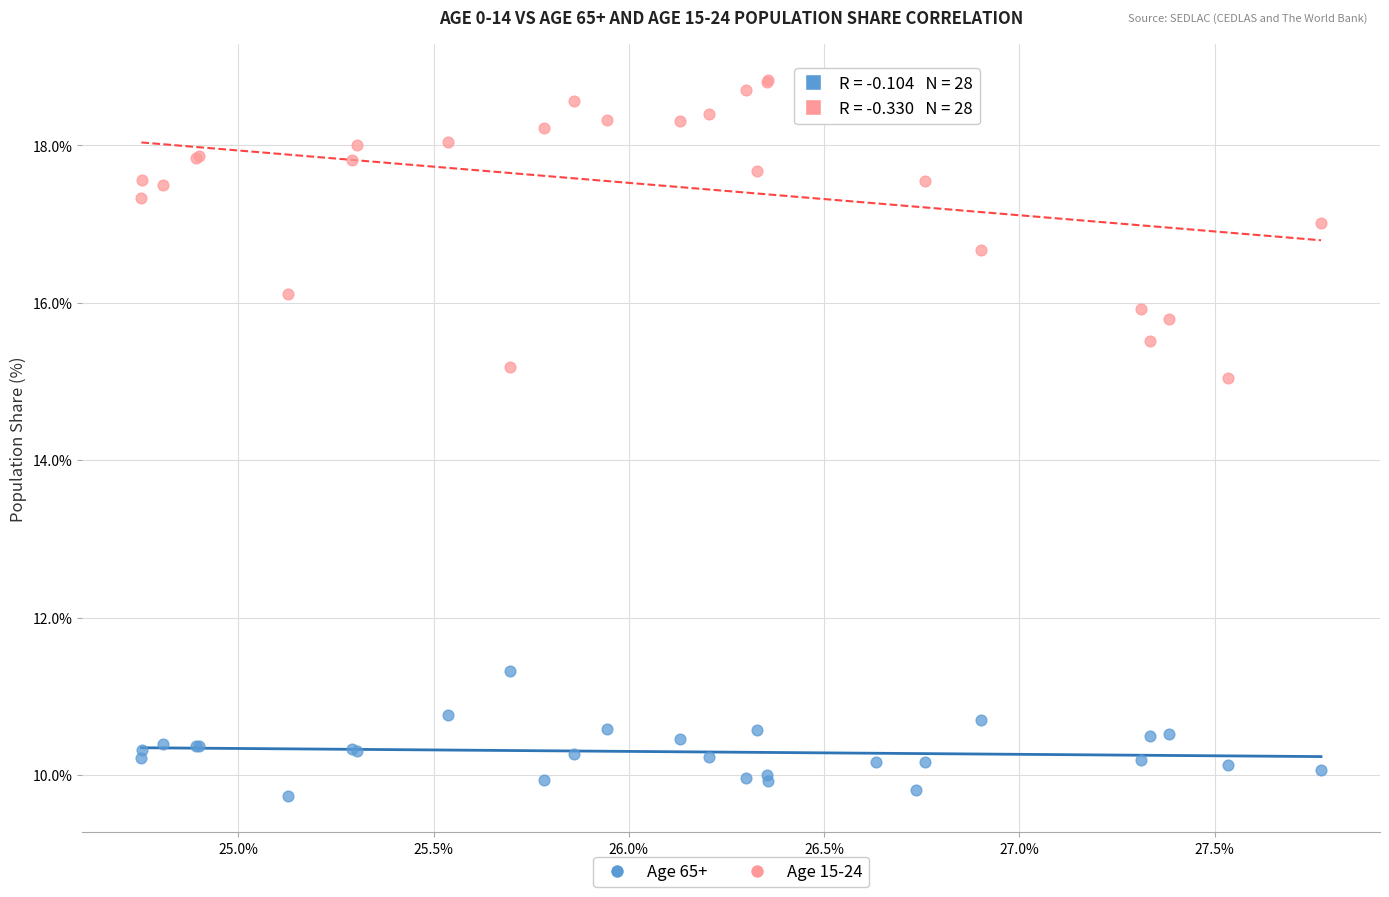

What are all the series names shown in the legend?

Age 65+, Age 15-24